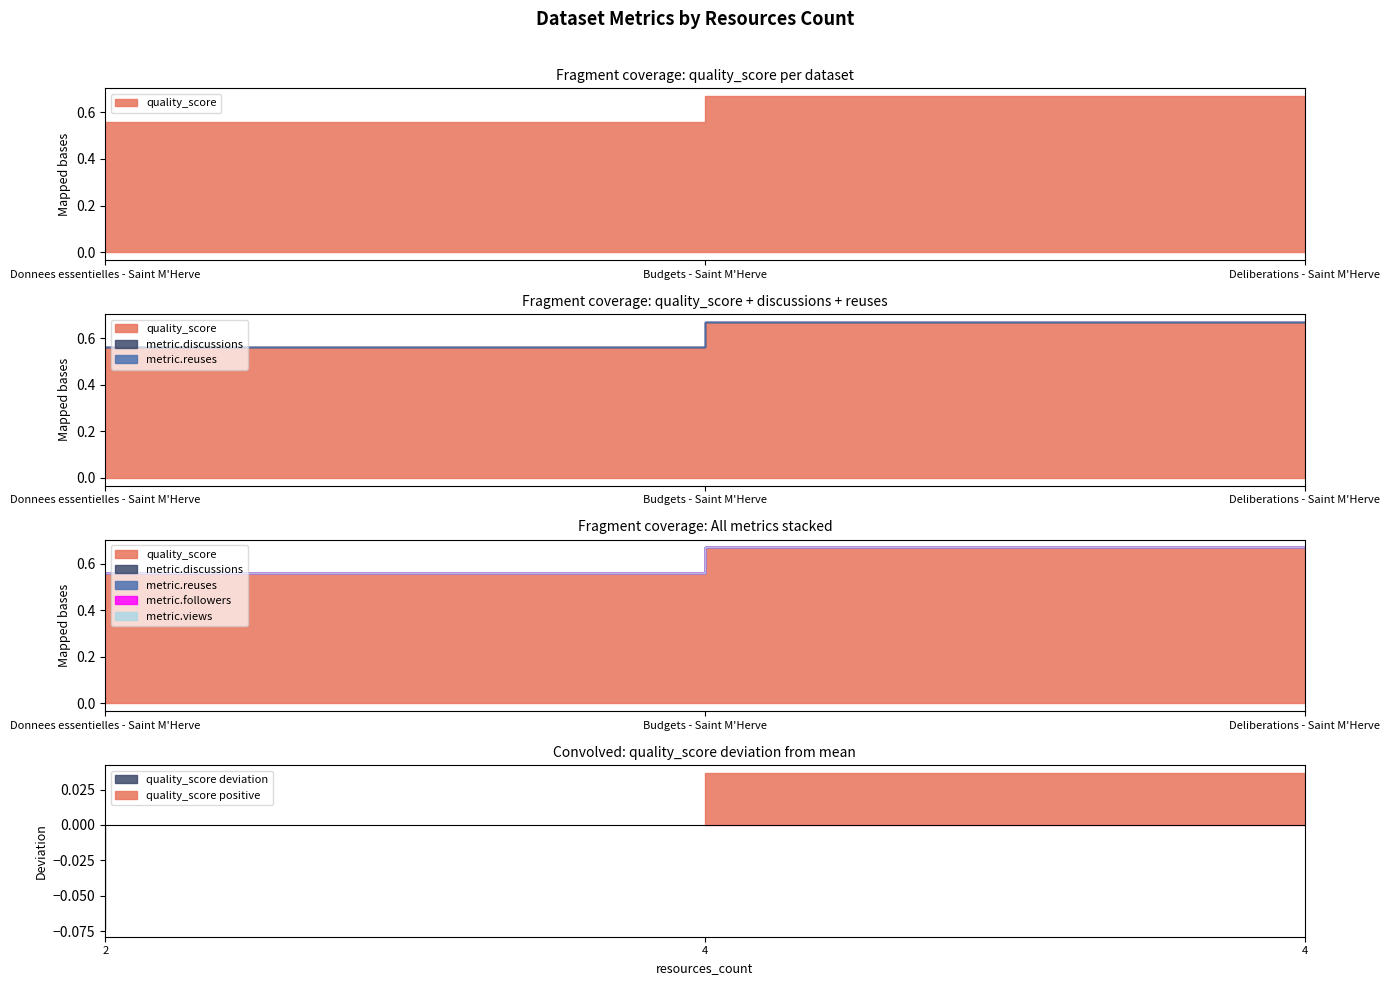

Between Budgets - Saint M'Herve and Deliberations - Saint M'Herve, which series saw the biggest shift?

quality_score